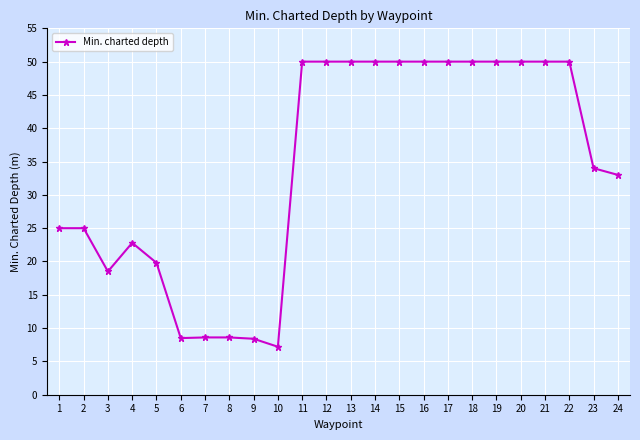

What is the difference between the second highest and second lowest values?

41.6